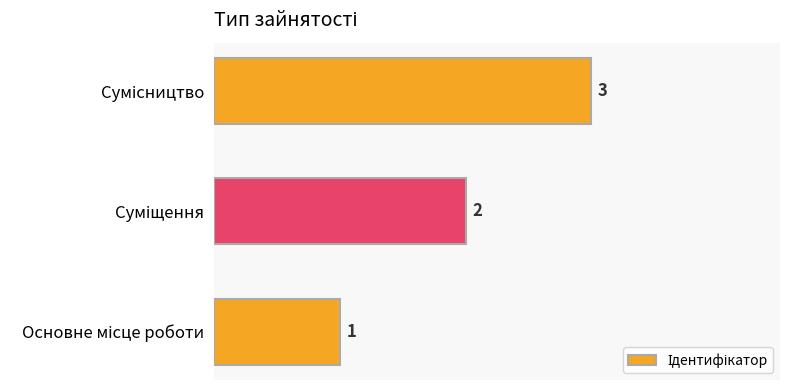

How many values are between 1 and 3?

3